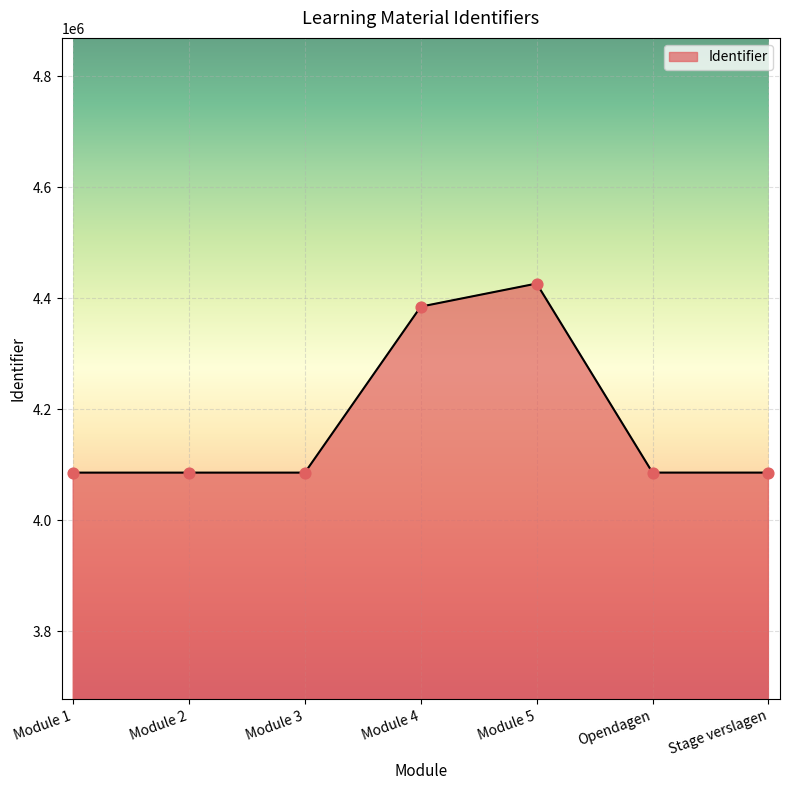

Which has a higher value, Module 1 or Module 5?

Module 5